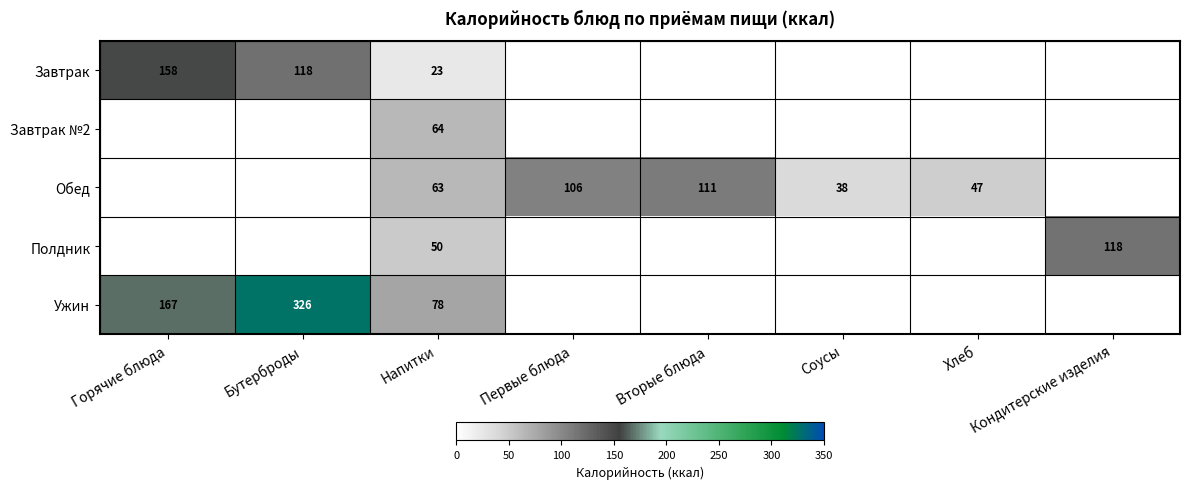

At which category does the chart reach its minimum across all series?

Напитки